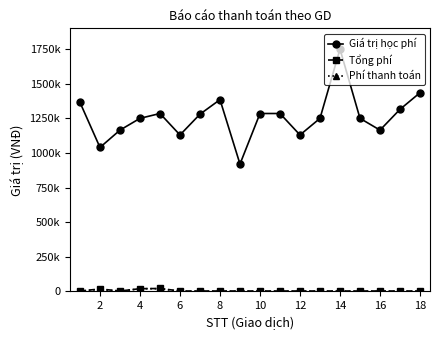

Where is the first local minimum for Phí thanh toán?

4